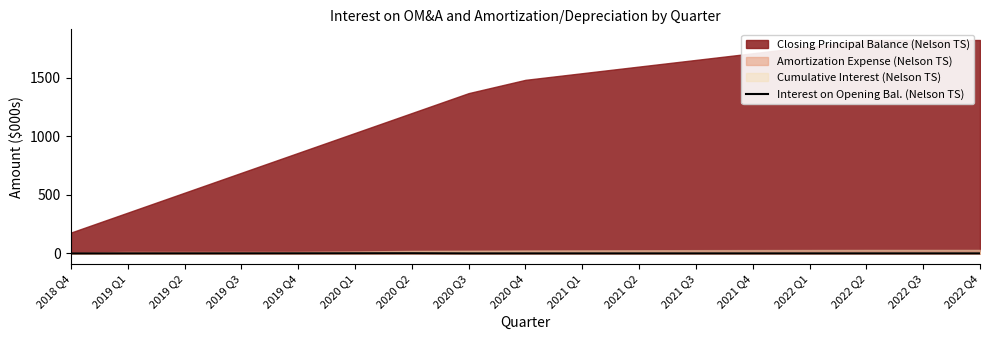

What is the sum of all values?

15.9